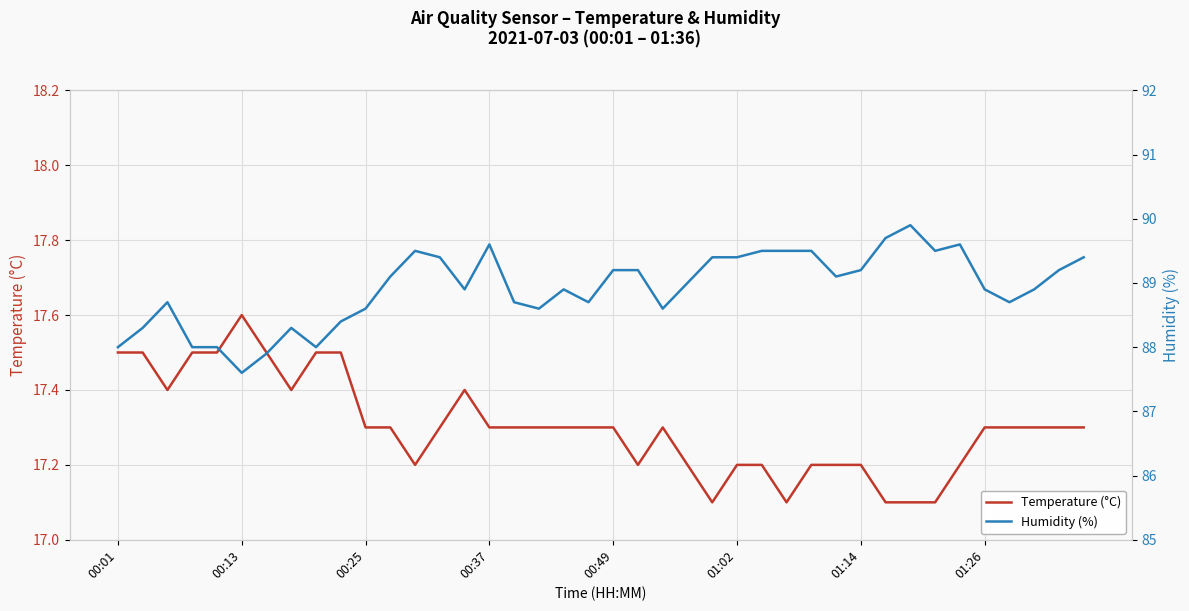

What is the value of the Temperature (°C) point at the 17th from the left?

17.3